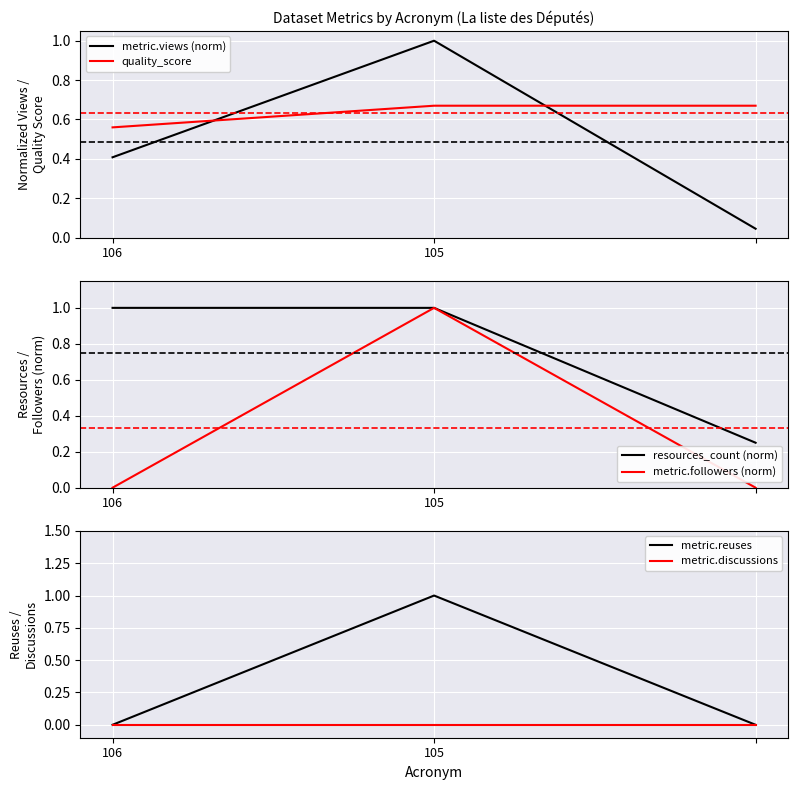

Where is quality_score nearest to the value 0?

106